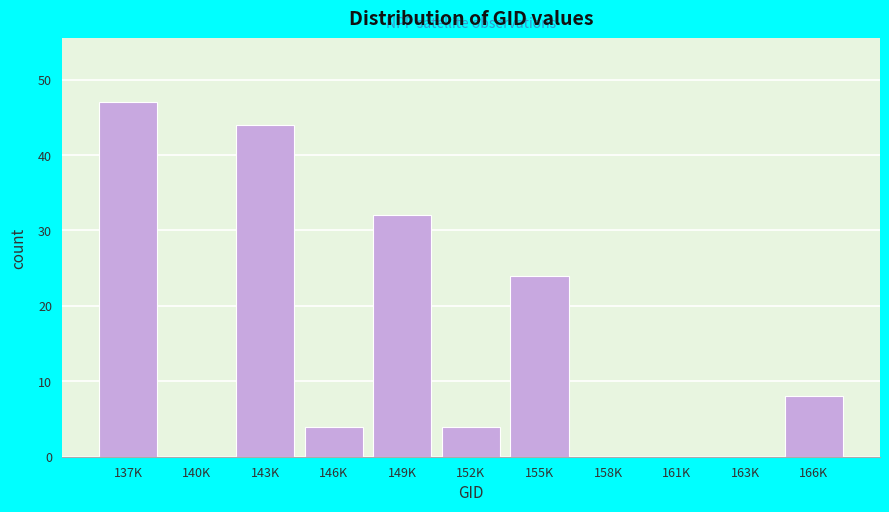

Reading left to right, extract all data points from this chart.

137K=47	140K=0	143K=44	146K=4	149K=32	152K=4	155K=24	158K=0	161K=0	163K=0	166K=8